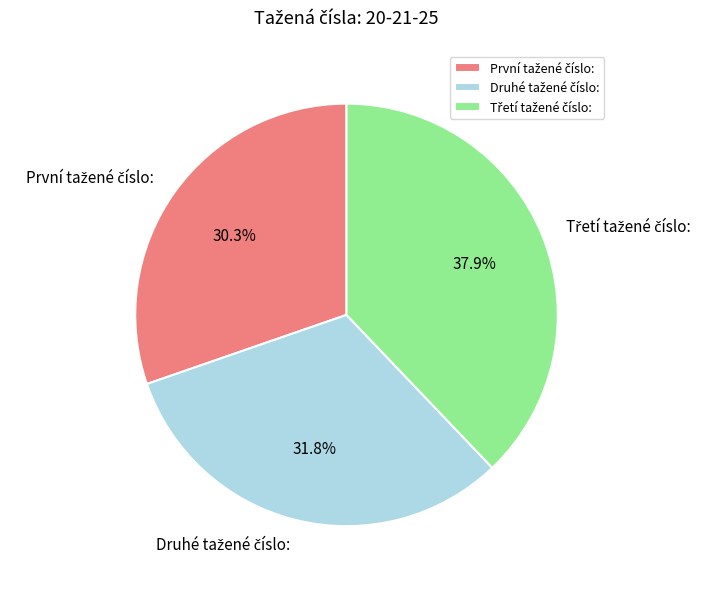

Is there any slice that represents more than half of the pie?

No